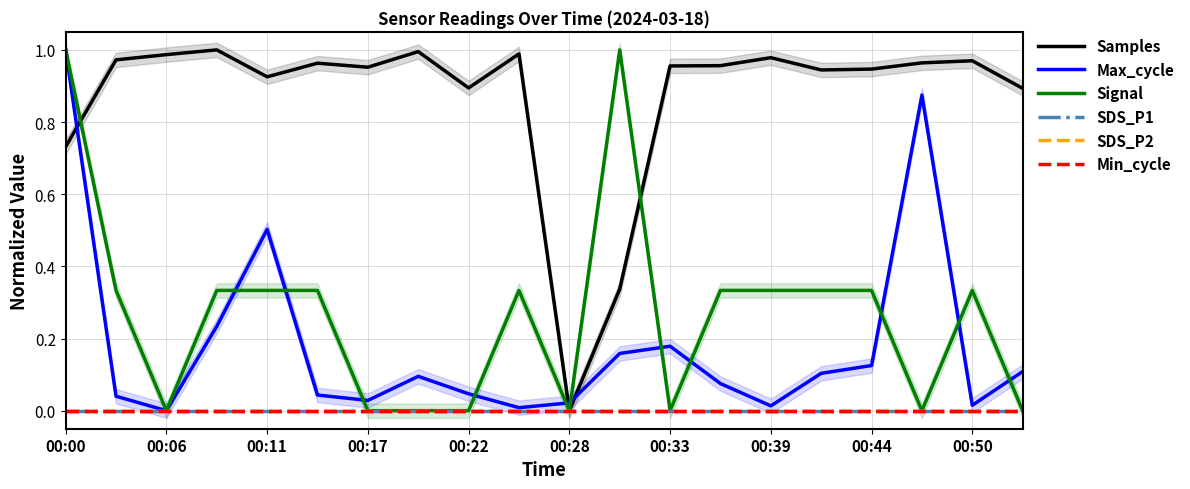

List the series in order of their peak value, lowest first.

SDS_P1, SDS_P2, Min_cycle, Samples, Max_cycle, Signal